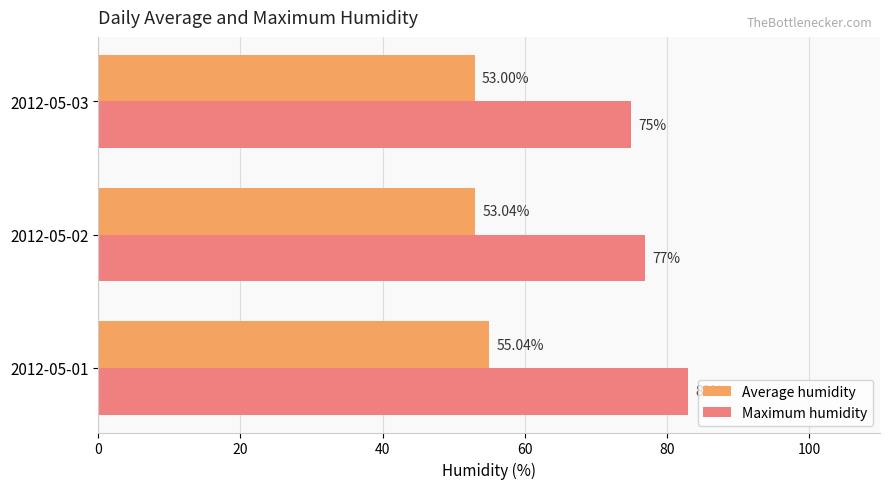

Is the value of Average humidity at 2012-05-01 greater than the value of Maximum humidity at 2012-05-01?

No